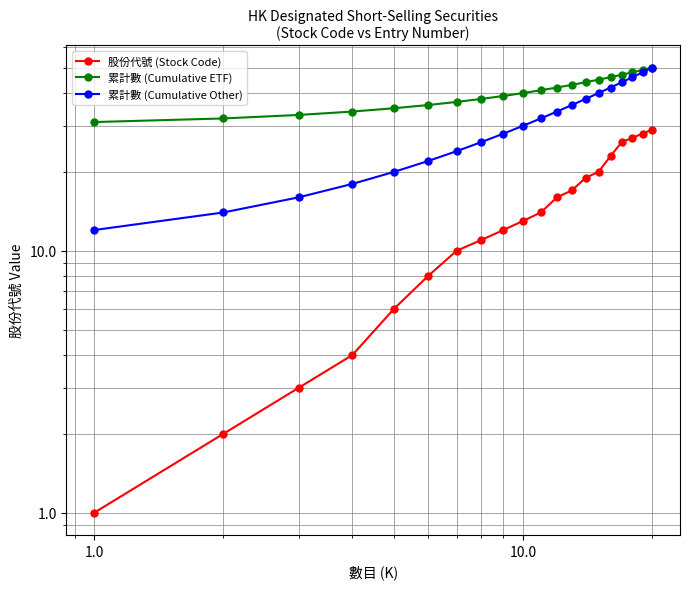

Does the chart display data point markers on the line(s)?

Yes